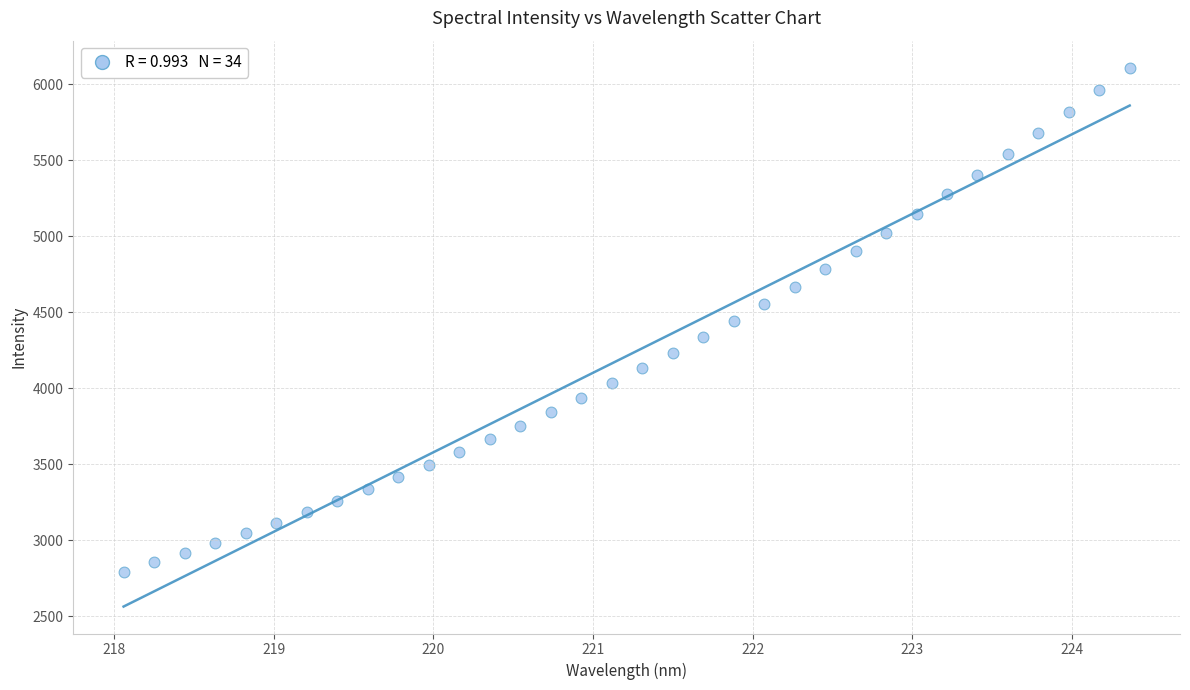

What is the range of Y values (max minus min)?

3315.4